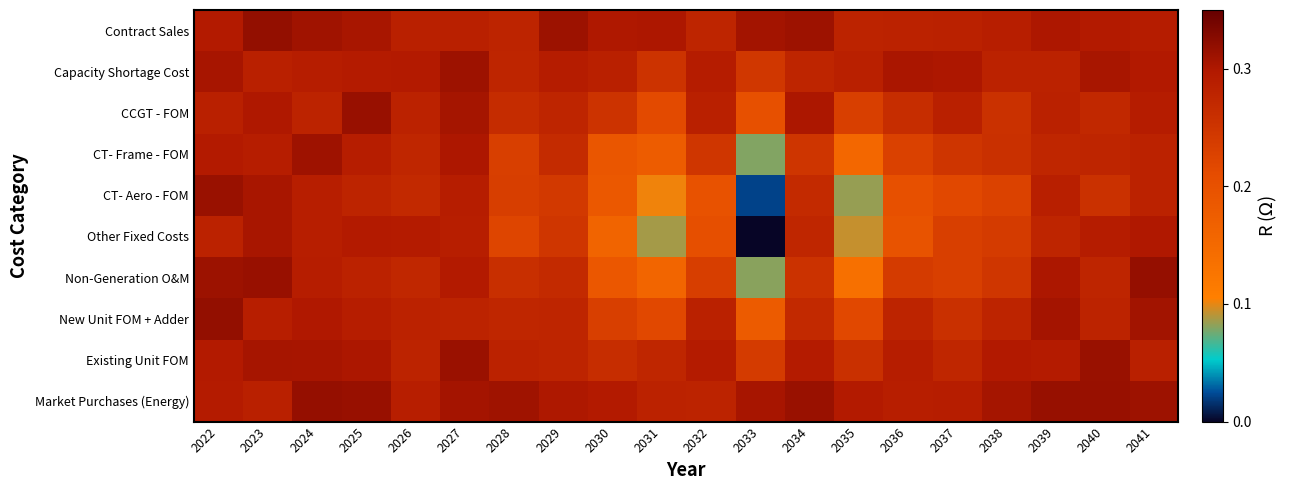

Which has a higher value, 2029 or 2035?

2029